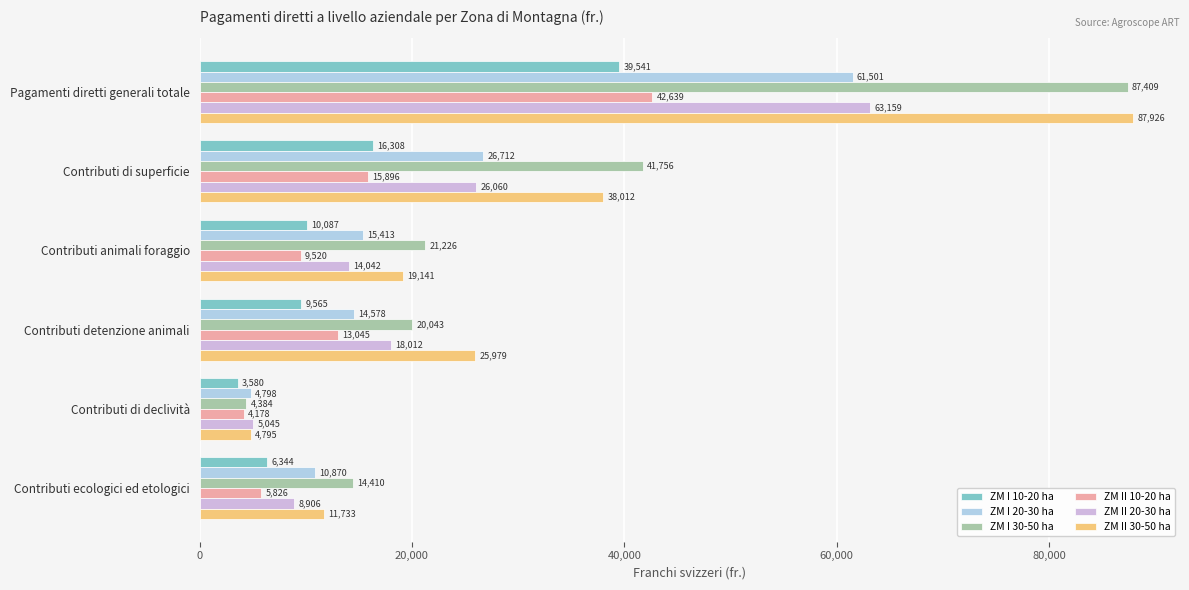

What is the spread (max minus min) of values at Contributi detenzione animali?

16414